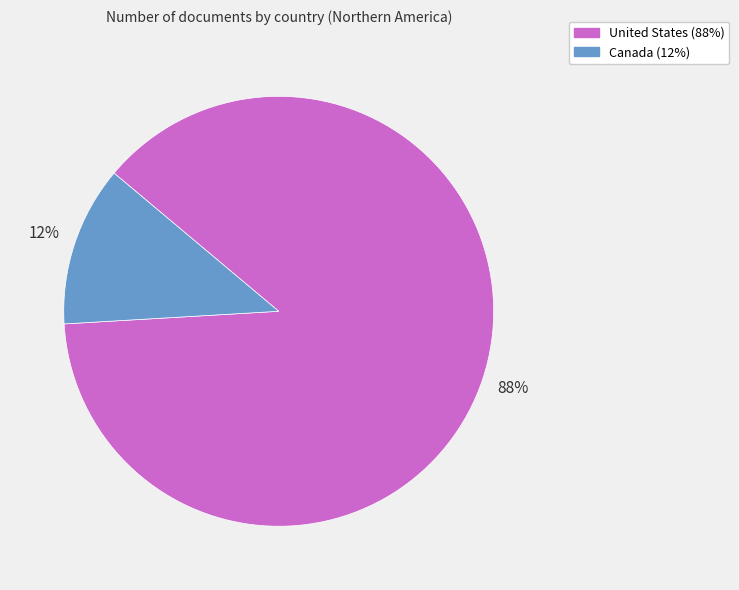

Which category has the smallest portion of the pie?

Canada